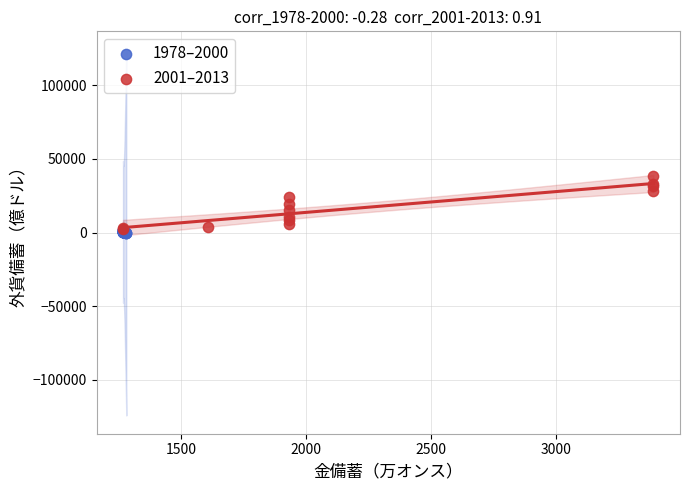

Which series reaches the maximum Y coordinate?

2001–2013